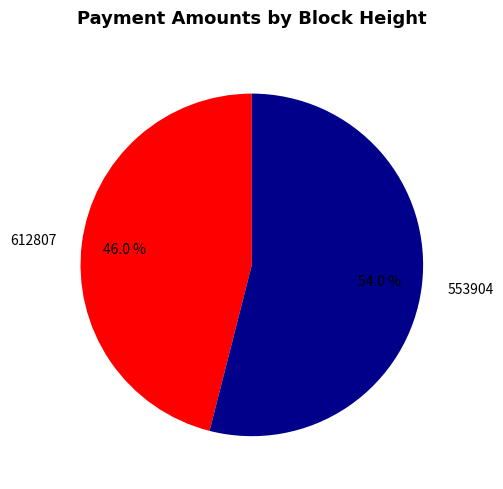

Count the number of slices in the pie.

2